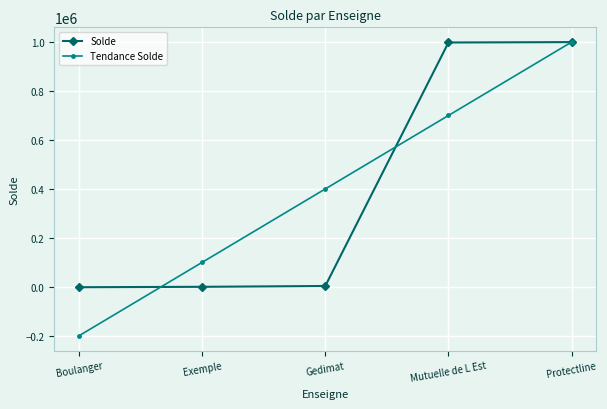

True or false: Solde has more than 2 points higher than both neighbors.

False